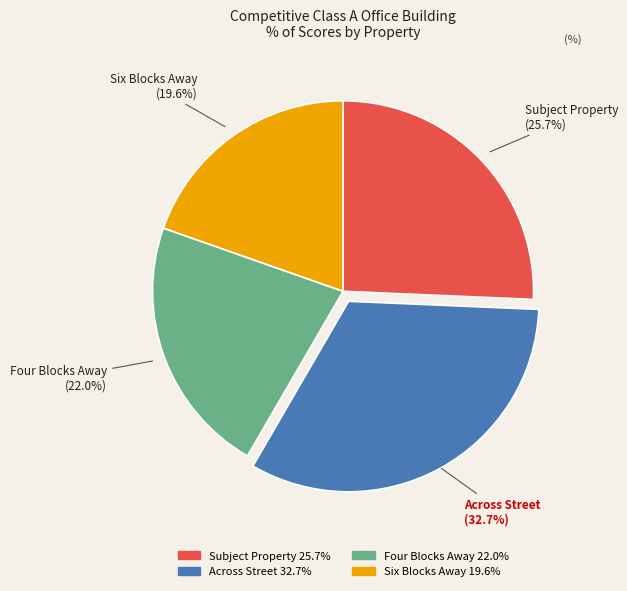

What percentage is the Across Street slice, to the nearest percent?

33%